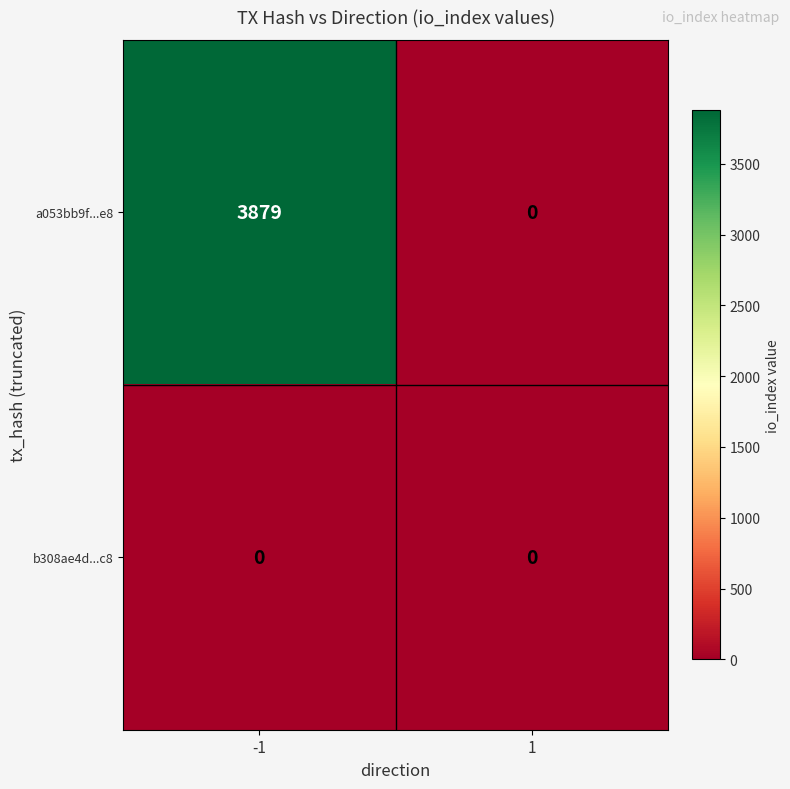

Which category has the highest value across all series?

-1